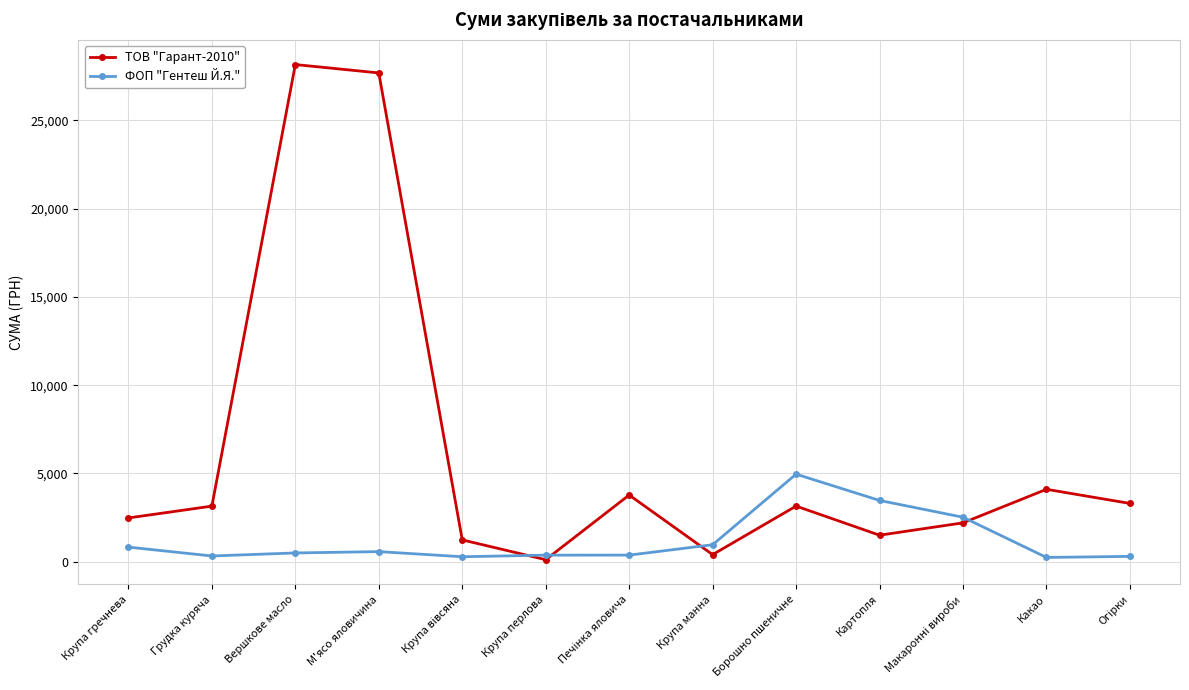

Is it true that ФОП "Гентеш Й.Я." equals 3468.0 at Картопля?

True